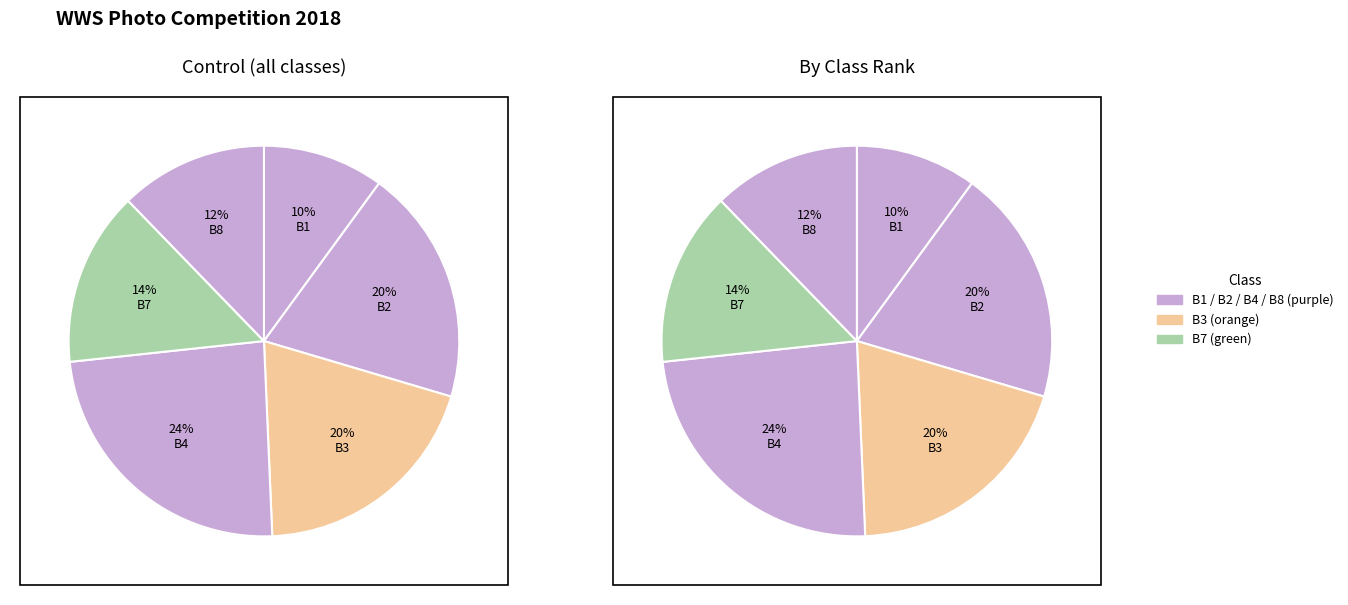

To the nearest percent, what is the difference between the B1 and B4 slice percentages?

14%